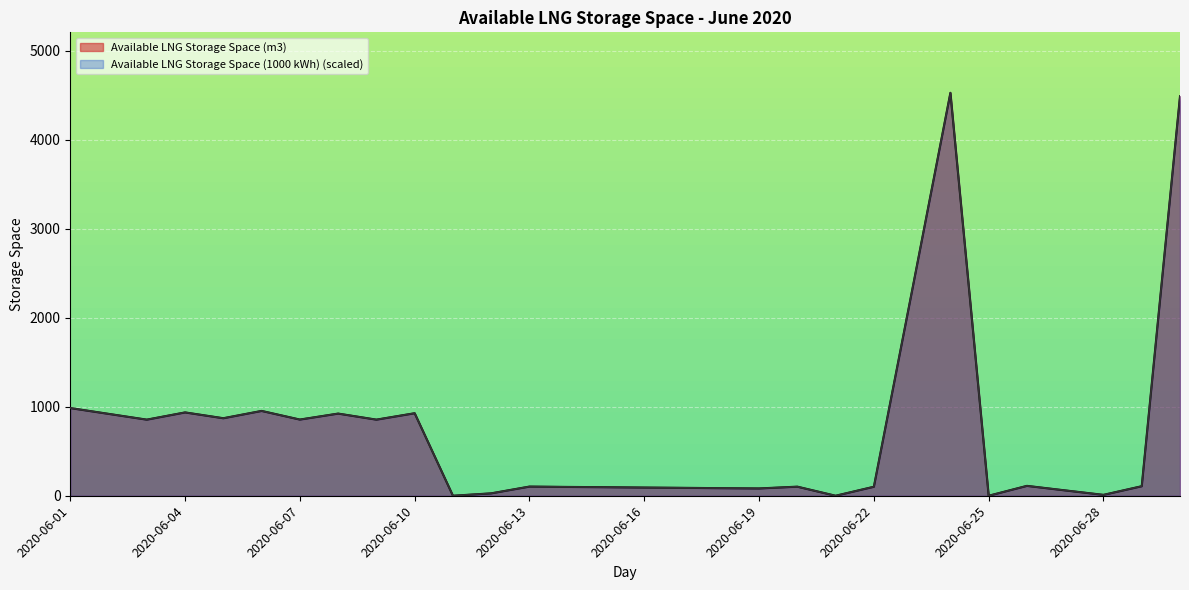

True or false: Available LNG Storage Space (m3) and Available LNG Storage Space (1000 kWh) intersect in this chart.

False